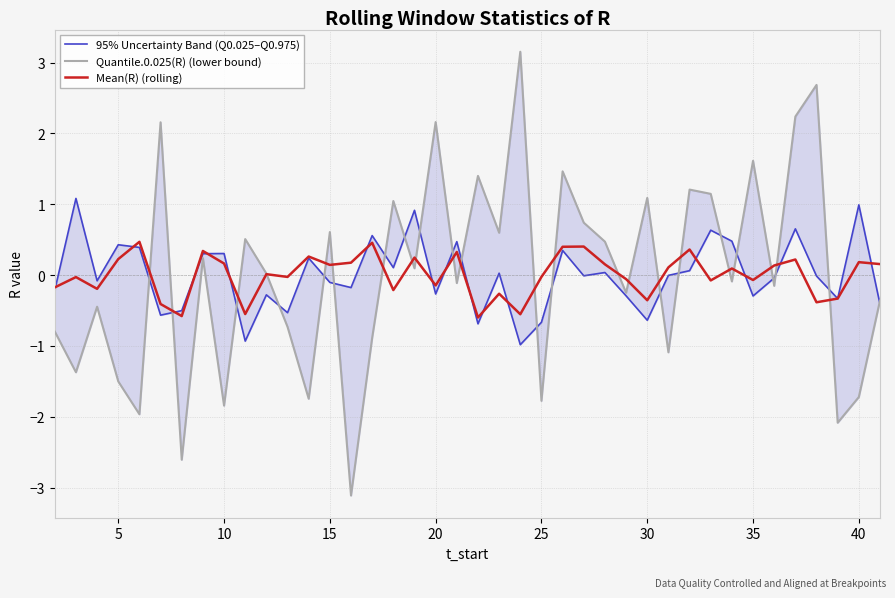

Which series ends up on top after the final intersection of 95% Uncertainty Band (Q0.025–Q0.975) and Quantile.0.025(R) (lower bound)?

Quantile.0.025(R) (lower bound)